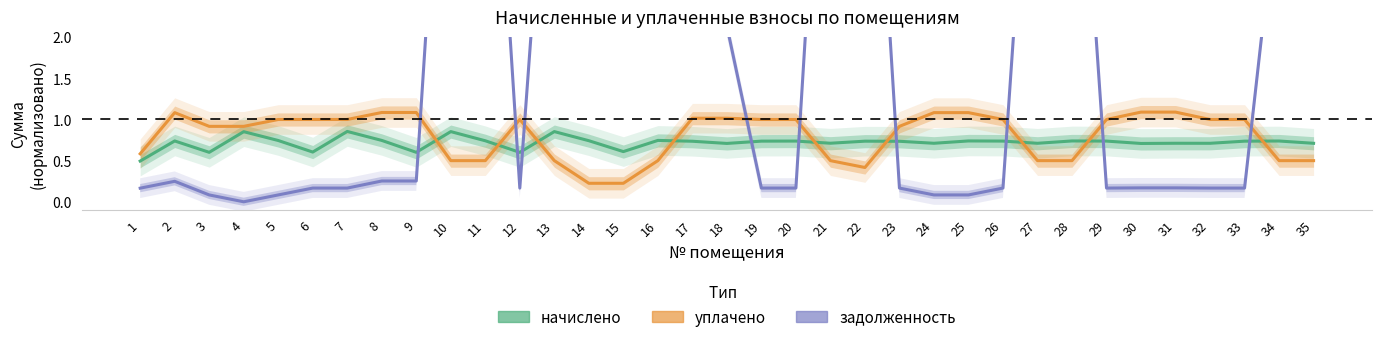

What is the value of the задолженность (нач) point at the 7th from the left?

0.2